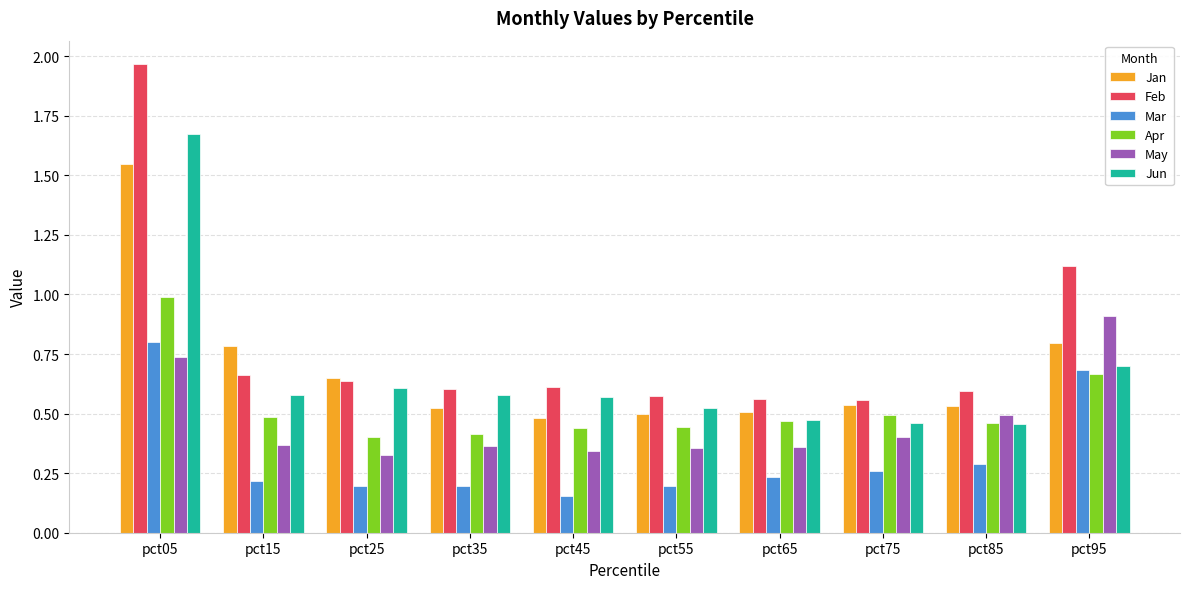

Which series changed the most between pct25 and pct95?

May